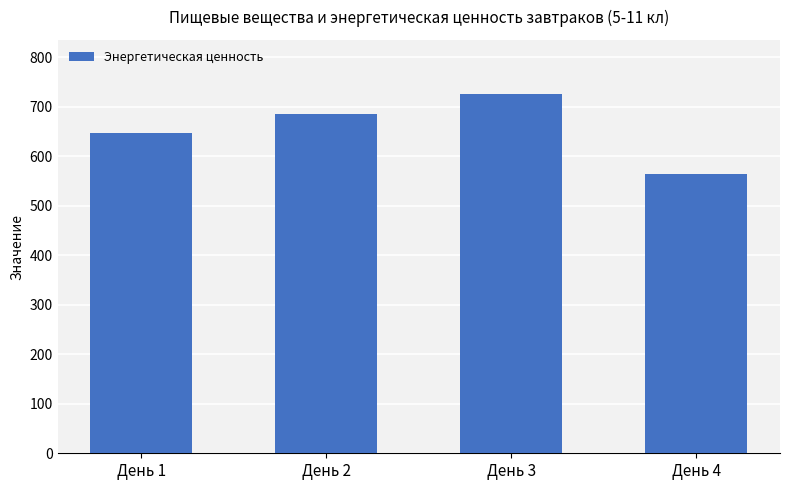

Are the bars horizontal?

No